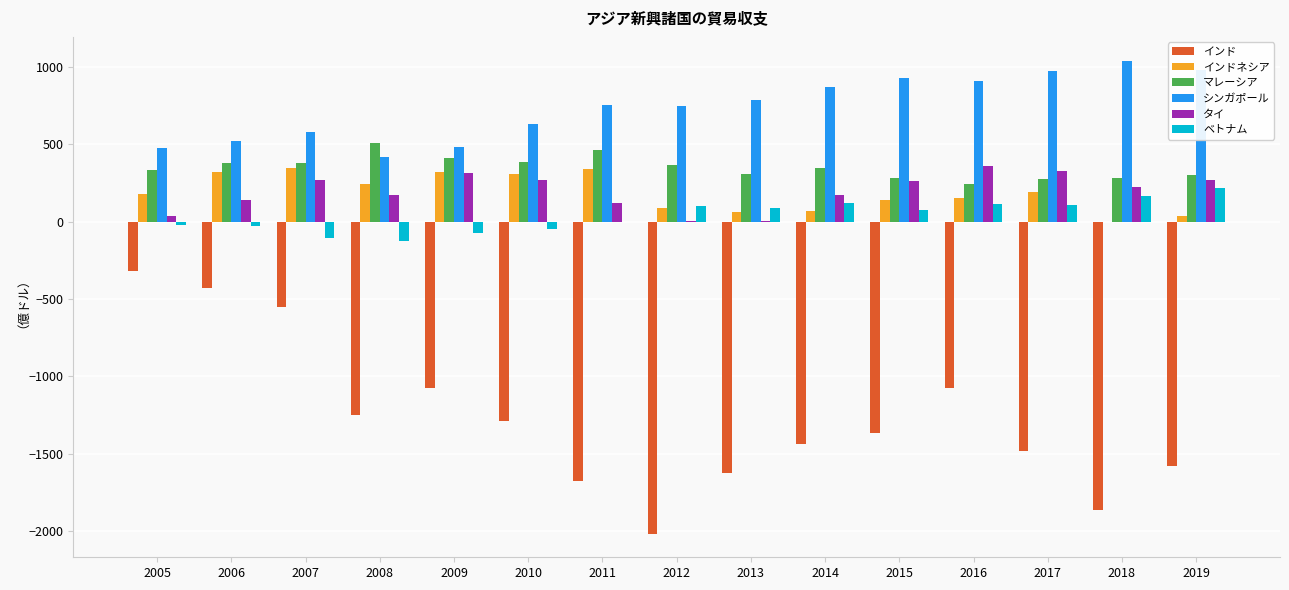

Between 2005 and 2018, which series saw the biggest shift?

インド